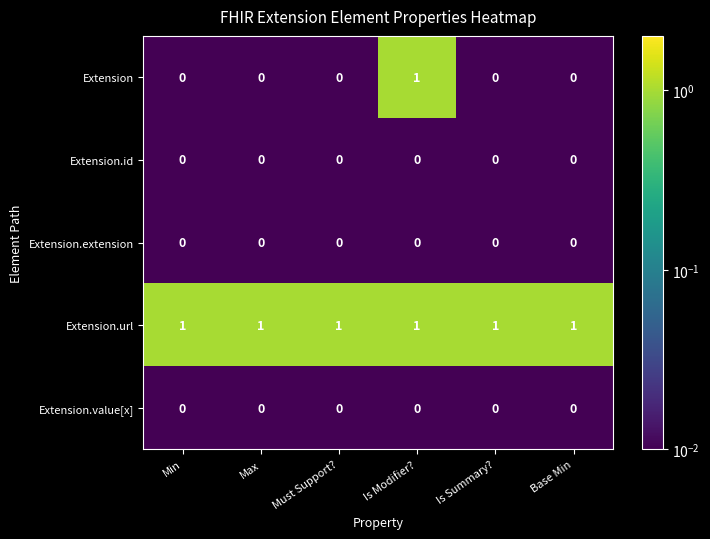

The value of Extension.extension at Is Summary? is 0. True or false?

True